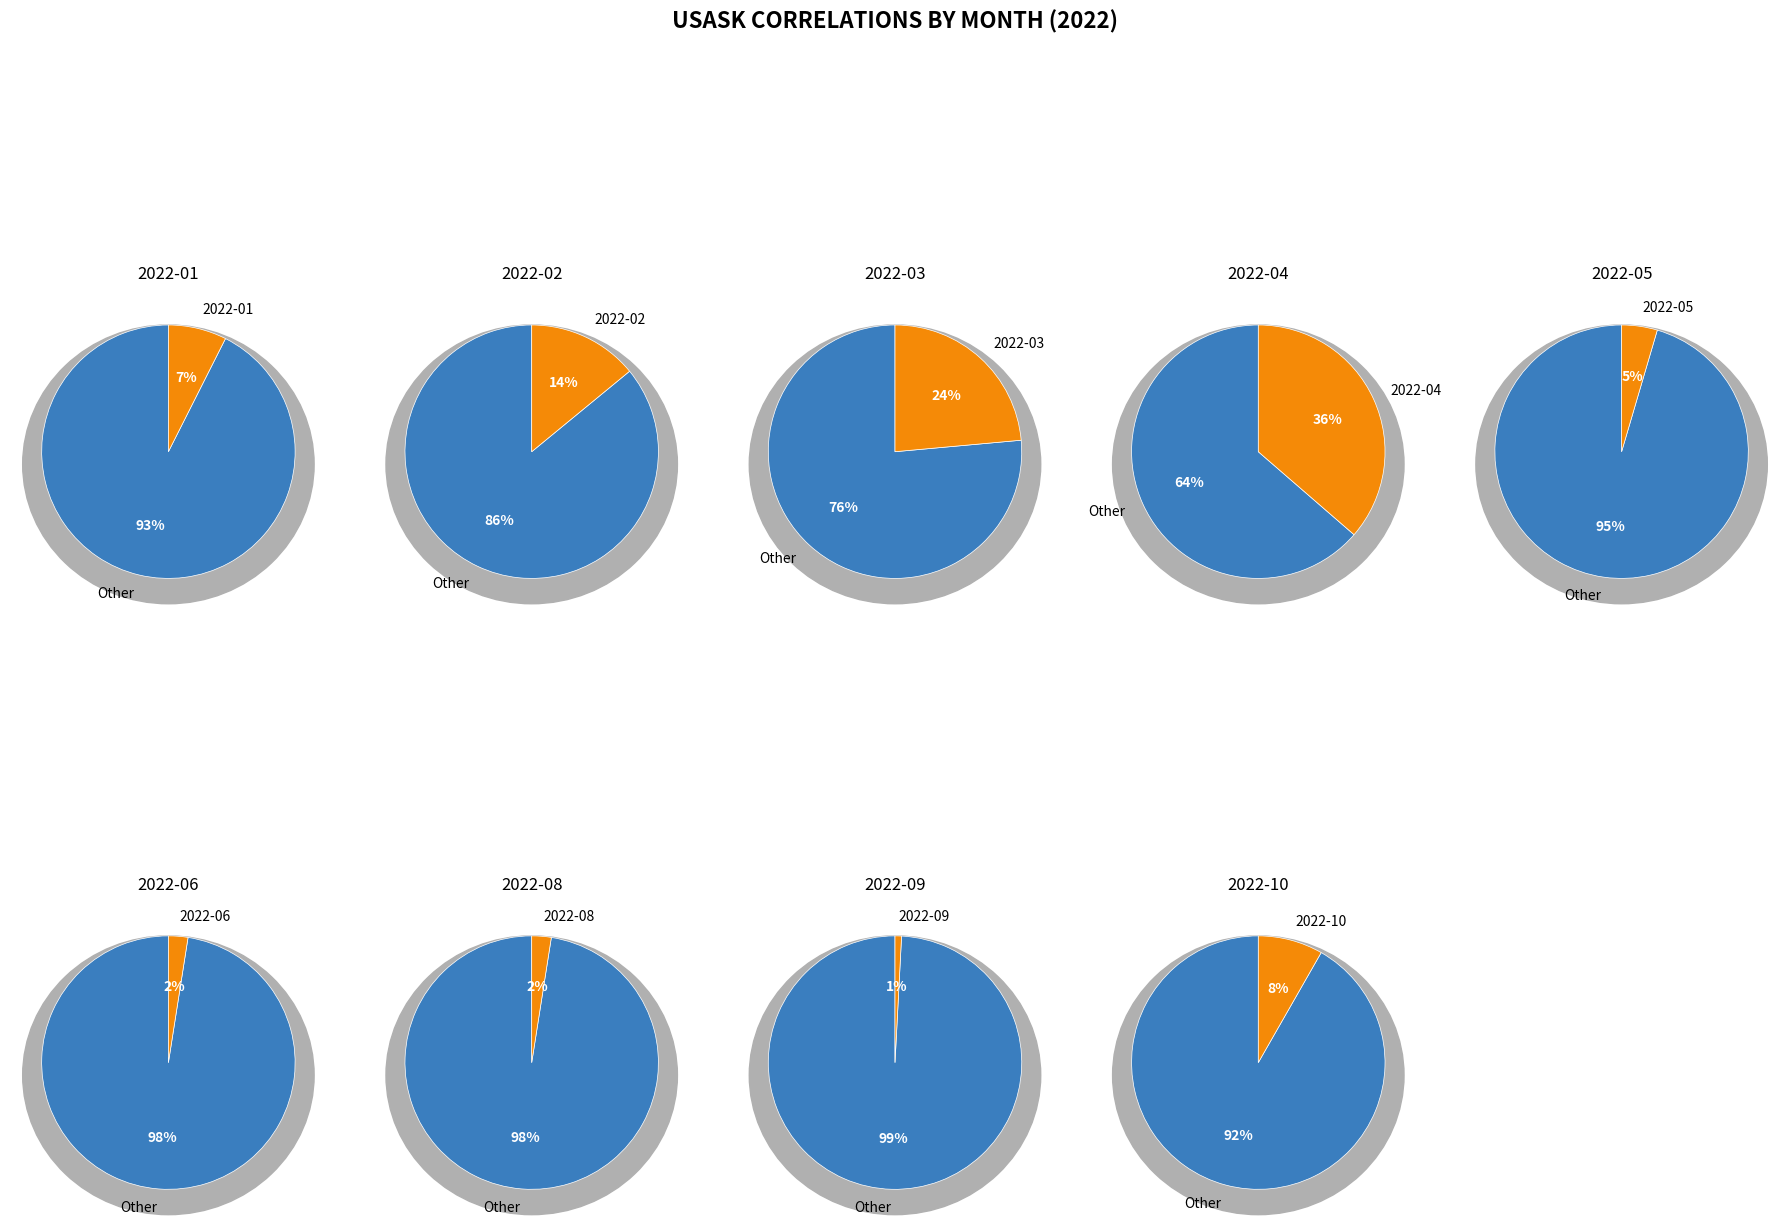

Which slice is the largest?

2022-04